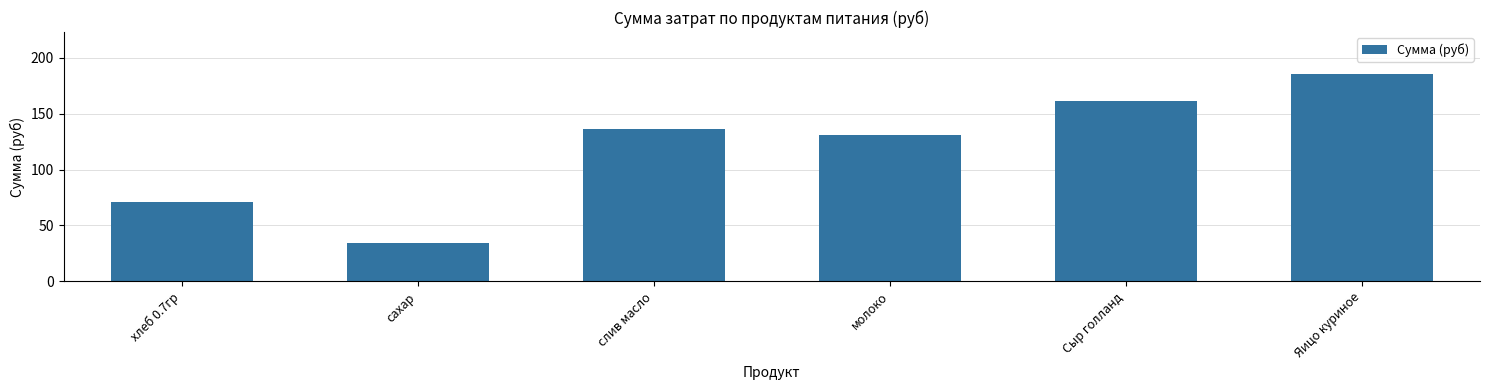

Are the bars horizontal?

No